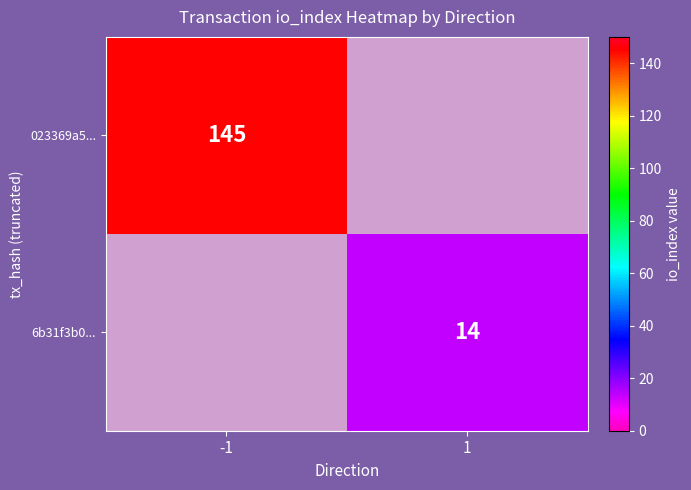

Between -1 and 1, which is larger?

-1